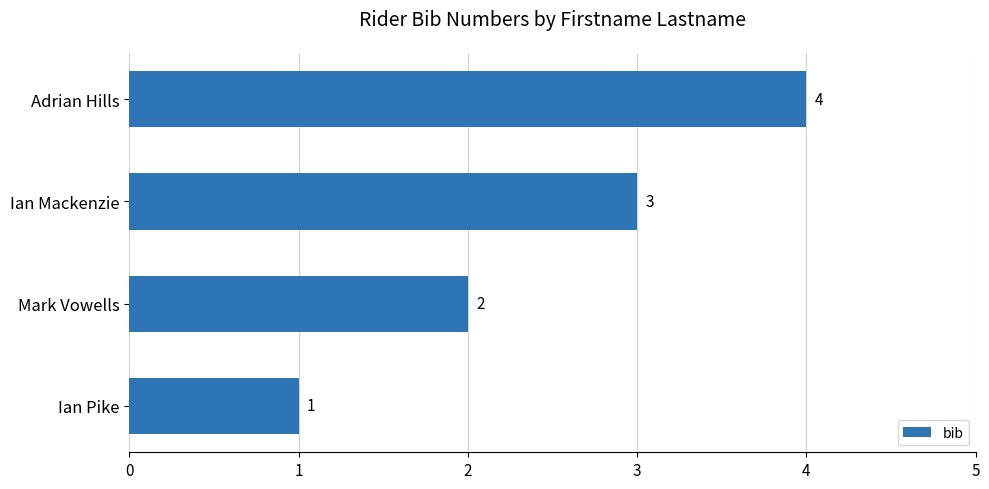

Between Ian Mackenzie and Adrian Hills, which is larger?

Adrian Hills